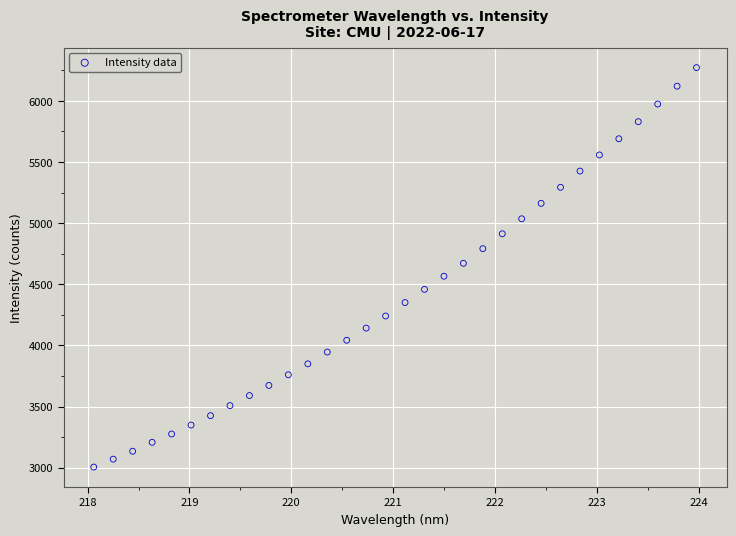

What is the range of X values (max minus min)?

5.9